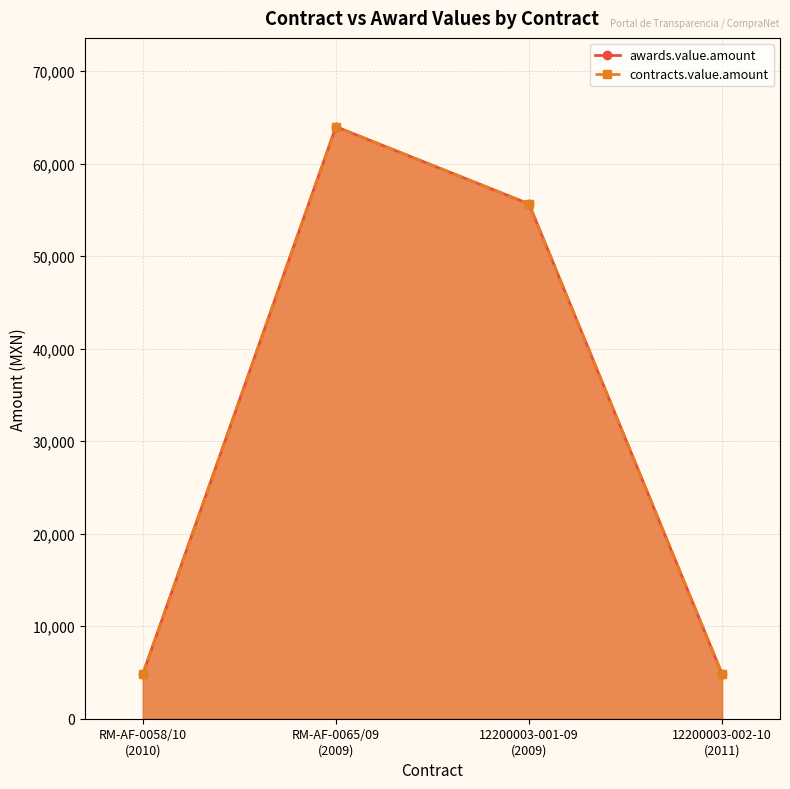

Between RM-AF-0058/10 (2010) and 12200003-001-09 (2009), which series saw the biggest shift?

awards.value.amount